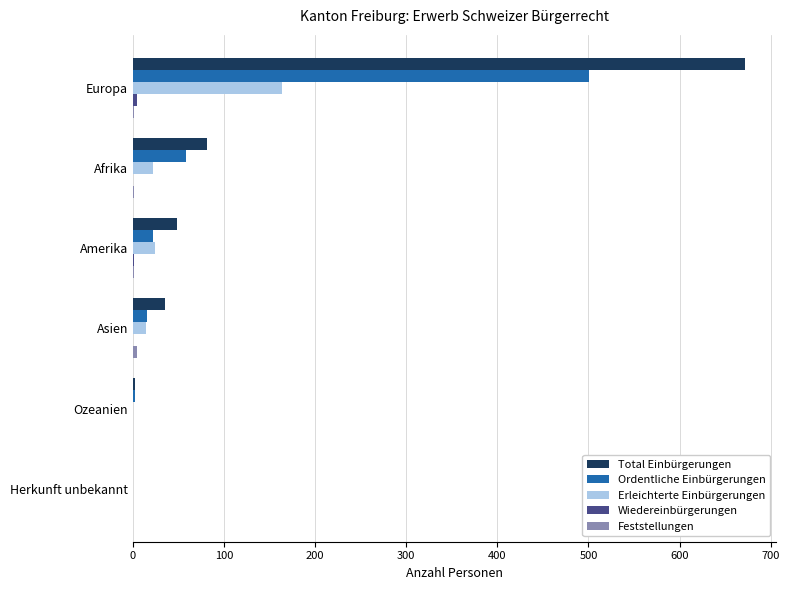

Which series changed the most between Afrika and Herkunft unbekannt?

Total Einbürgerungen